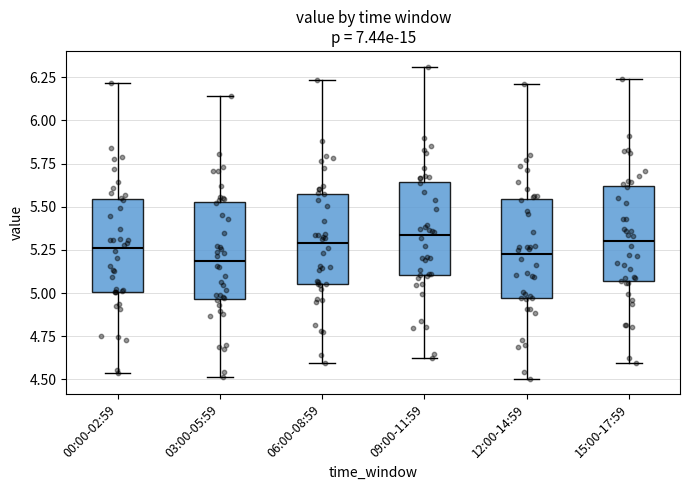

Where is the lower edge of the box for 12:00-14:59 on the y-axis? The values are not printed on the chart, so give them approximately, as read against the axis.

4.95